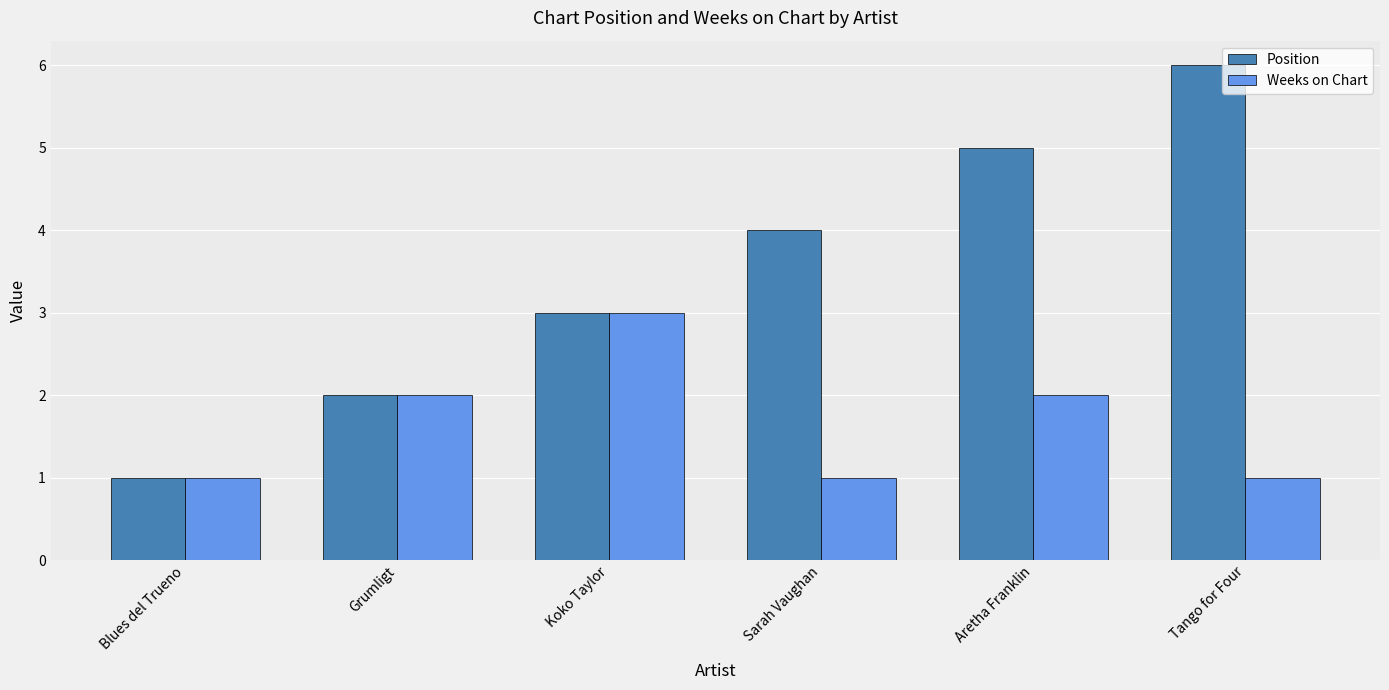

Count the number of categories in the chart.

6